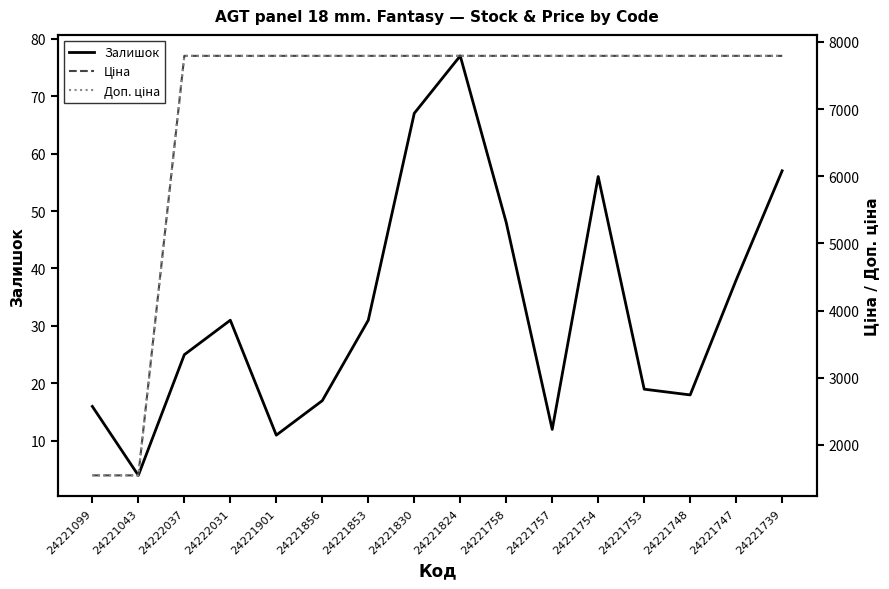

Between 24221099 and 24221901, which series saw the biggest shift?

Ціна